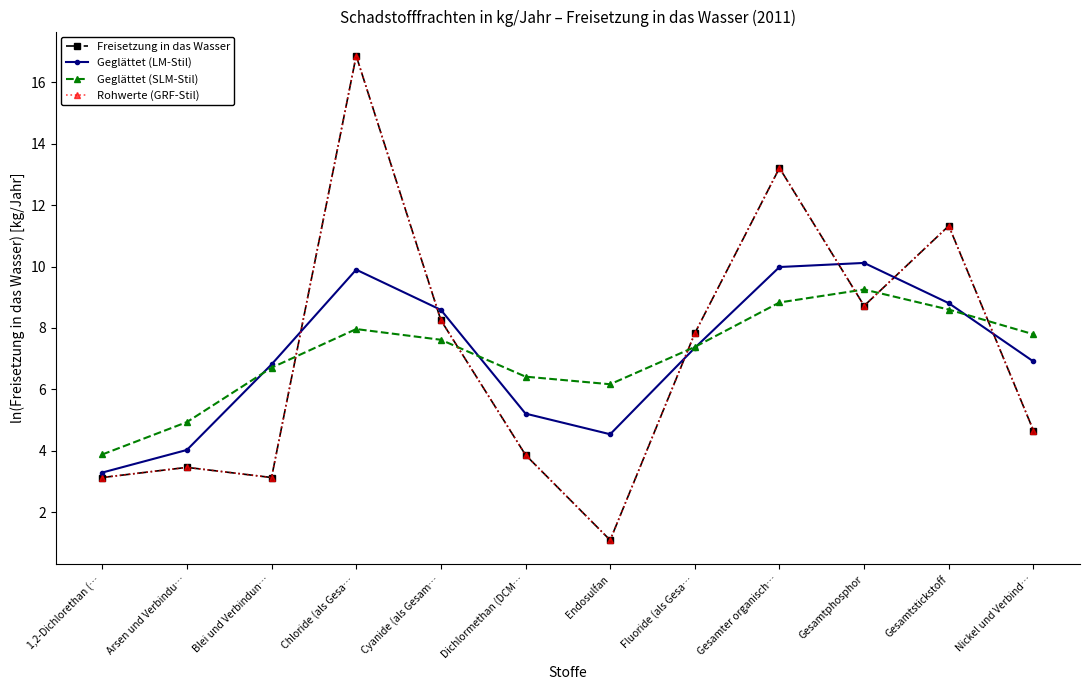

Does the chart have visible grid lines?

No